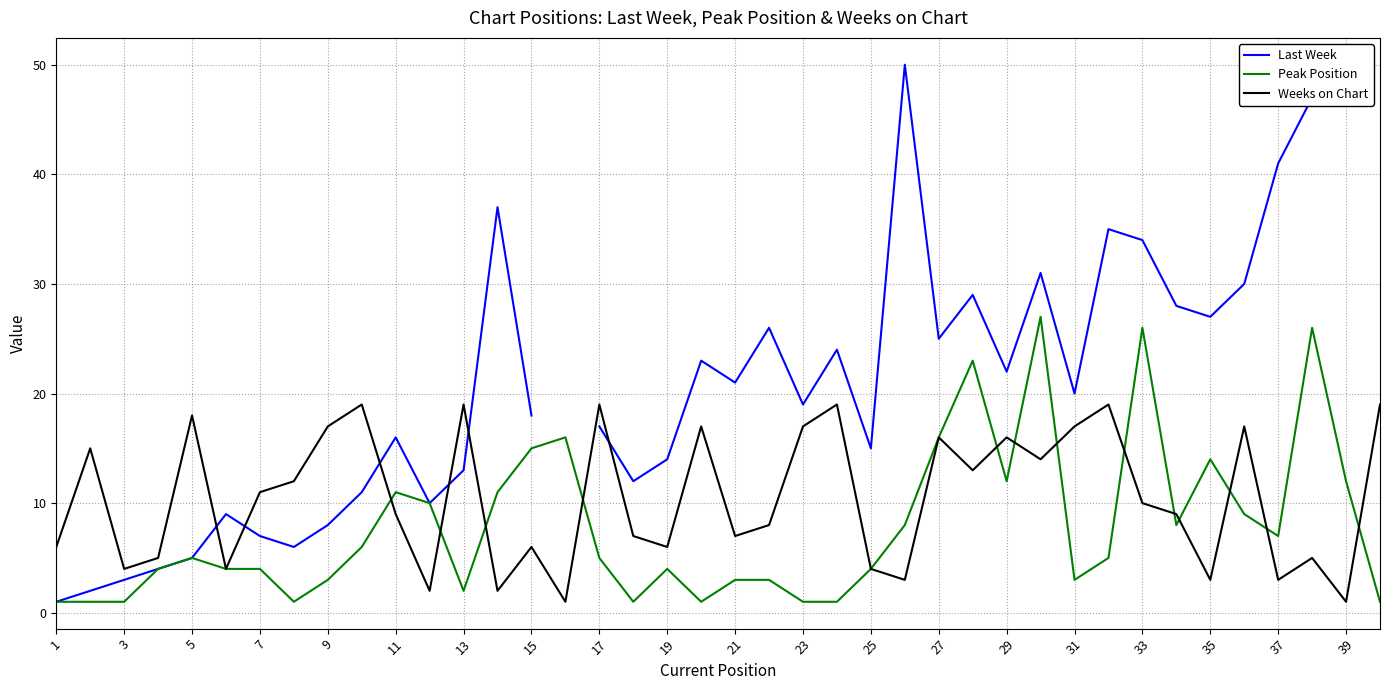

True or false: Peak Position has a value of 2 at 13.

True